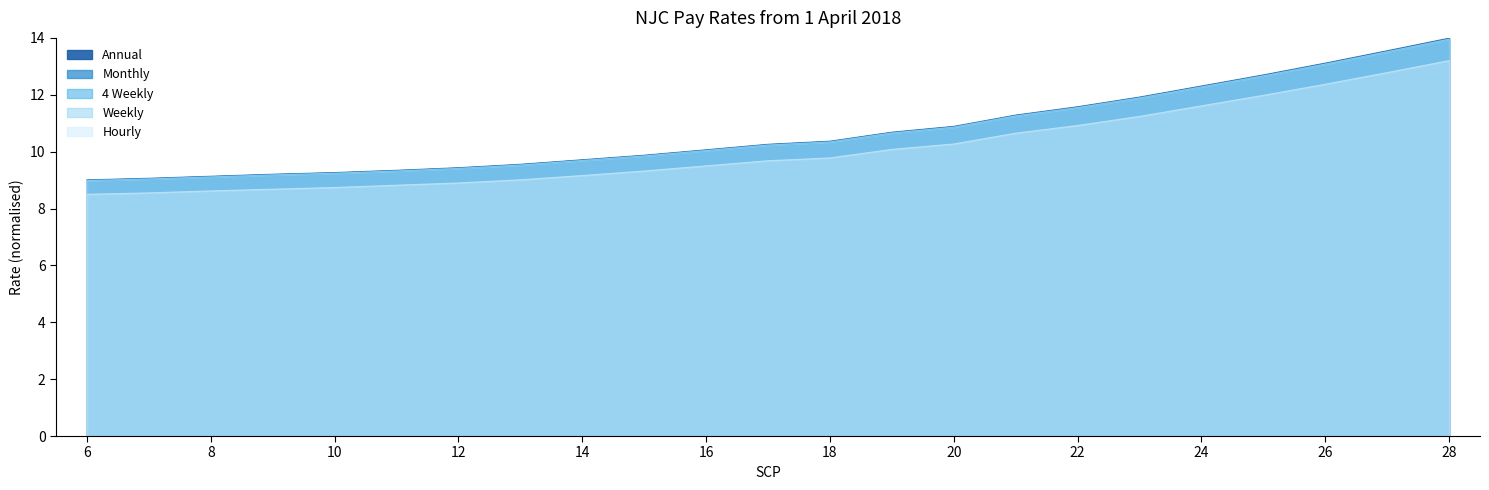

Reading left to right, extract all data points from this chart.

Annual: 9.0	9.1	9.1	9.2	9.3	9.3	9.4	9.6	9.7	9.9	10.1	10.3	10.4	10.7	10.9	11.3	11.6	11.9	12.3	12.7	13.1	13.5	14.0
Monthly: 9.0	9.0	9.1	9.2	9.2	9.3	9.4	9.5	9.7	9.9	10.0	10.2	10.3	10.7	10.9	11.3	11.6	11.9	12.3	12.7	13.1	13.5	14.0
4 Weekly: 9.0	9.0	9.1	9.2	9.2	9.3	9.4	9.5	9.7	9.8	10.0	10.2	10.3	10.7	10.9	11.3	11.5	11.9	12.3	12.7	13.1	13.5	14.0
Weekly: 9.0	9.0	9.1	9.2	9.2	9.3	9.4	9.5	9.7	9.8	10.0	10.2	10.3	10.7	10.9	11.3	11.5	11.9	12.3	12.7	13.1	13.5	14.0
Hourly: 8.5	8.6	8.6	8.7	8.7	8.8	8.9	9.0	9.2	9.3	9.5	9.7	9.8	10.1	10.3	10.7	10.9	11.2	11.6	12.0	12.4	12.8	13.2